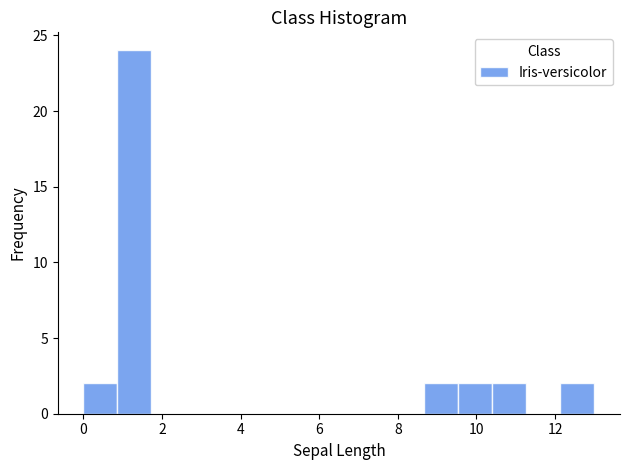

Over which range of the x-axis is the bar tallest?

0.8 to 1.8